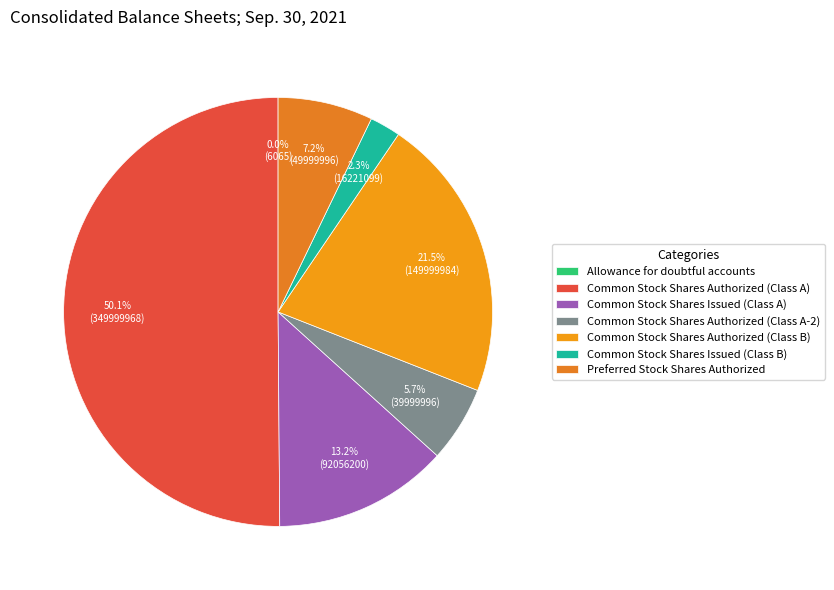

The Common Stock Shares Authorized (Class A-2) slice represents 1% of the pie. True or false?

False